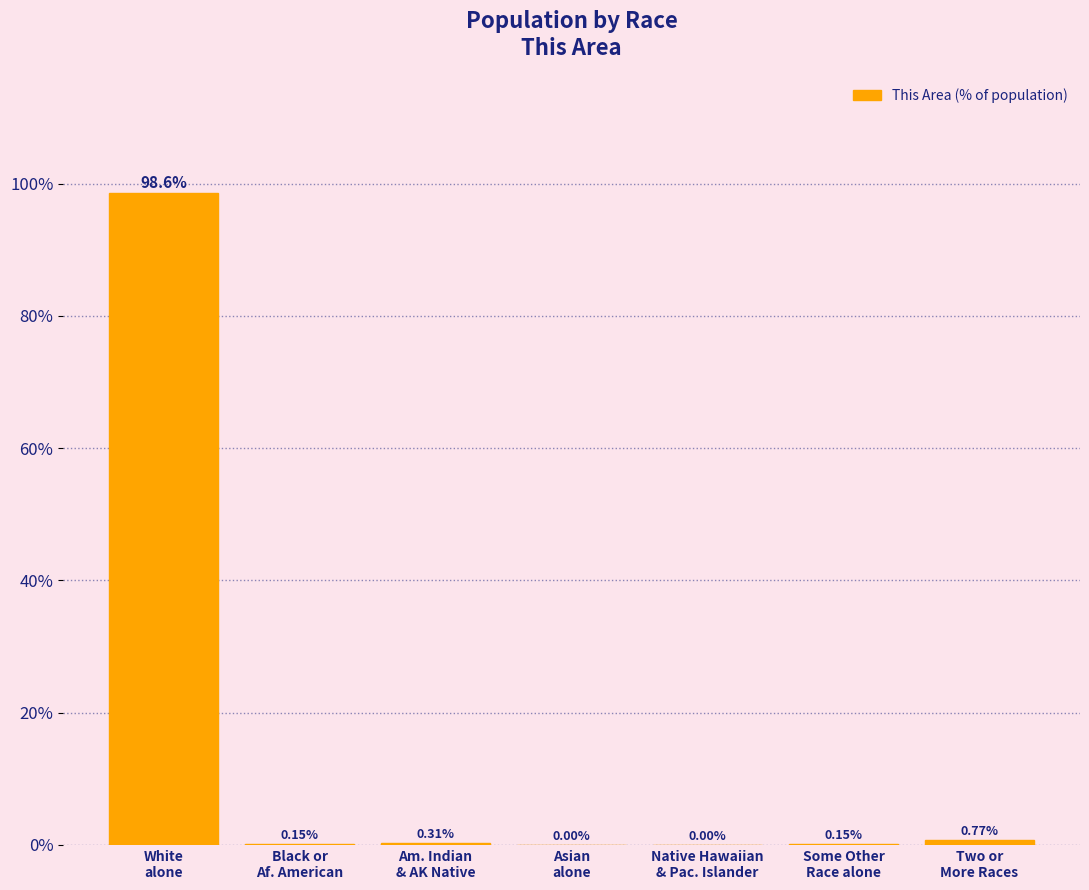

At which label is the value closest to 49?

Two or
More Races